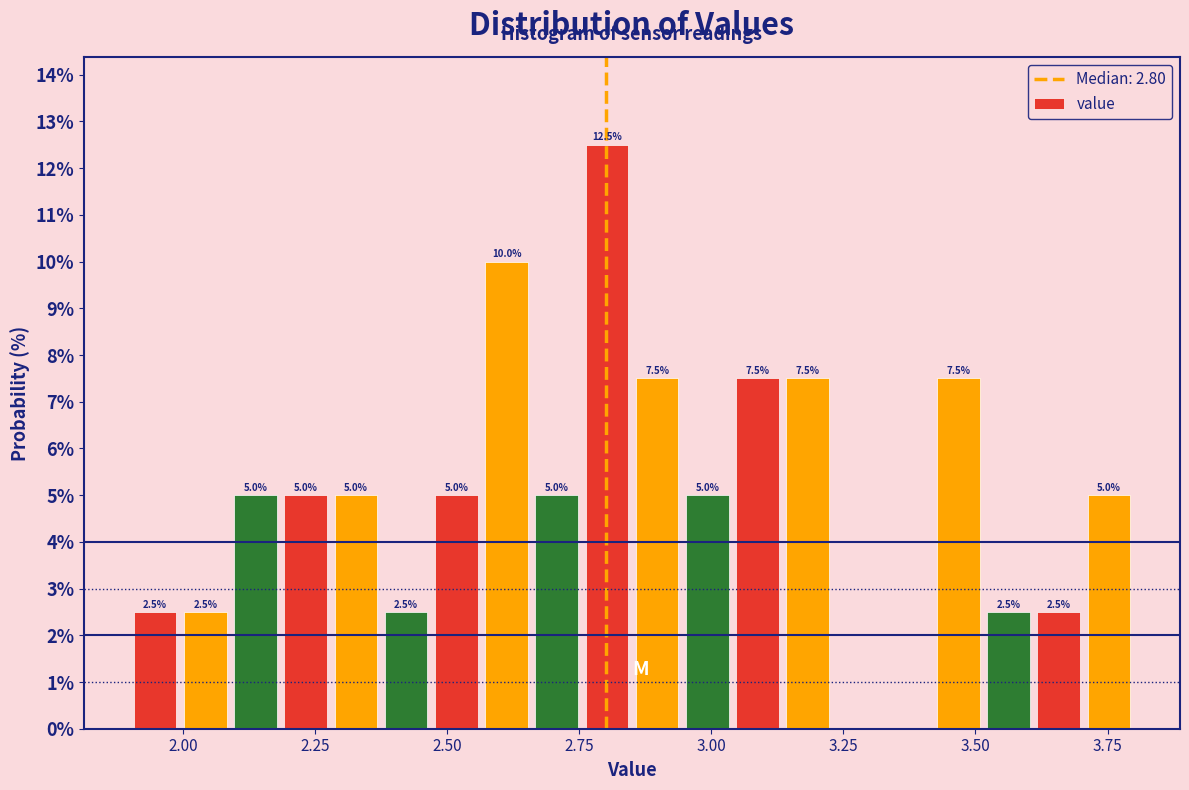

Read against the x-axis, roughly where is the centre of the tallest bar?

2.80